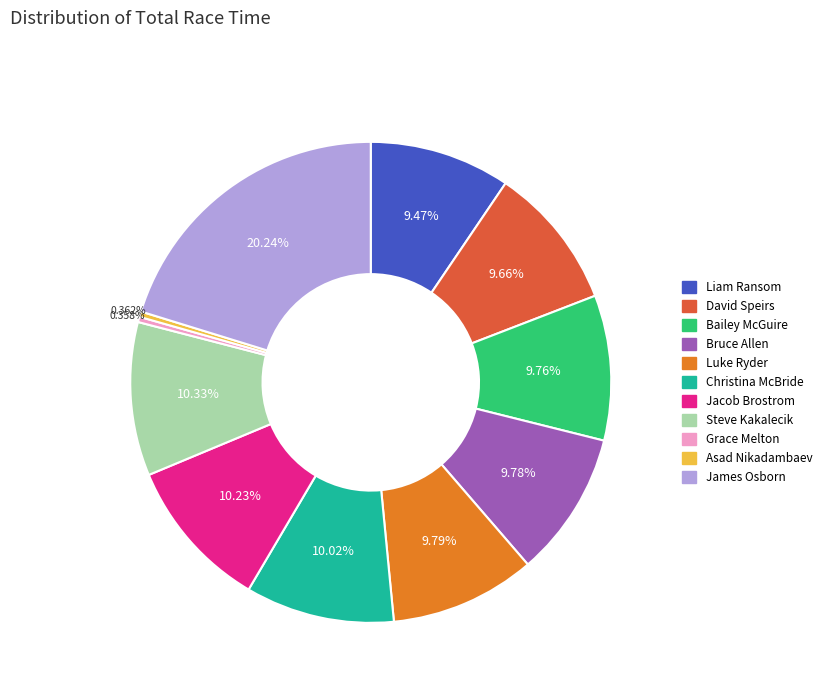

To the nearest percent, what percentage of the pie is Bailey McGuire?

10%